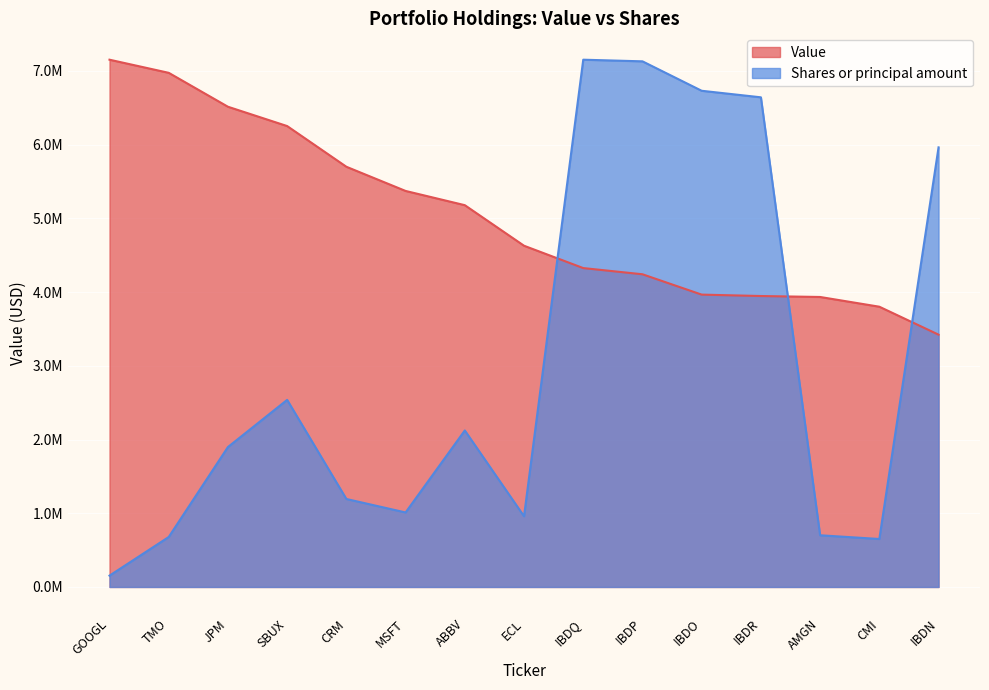

Rank the categories by Value value from highest to lowest.

GOOGL, TMO, JPM, SBUX, CRM, MSFT, ABBV, ECL, IBDQ, IBDP, IBDO, IBDR, AMGN, CMI, IBDN